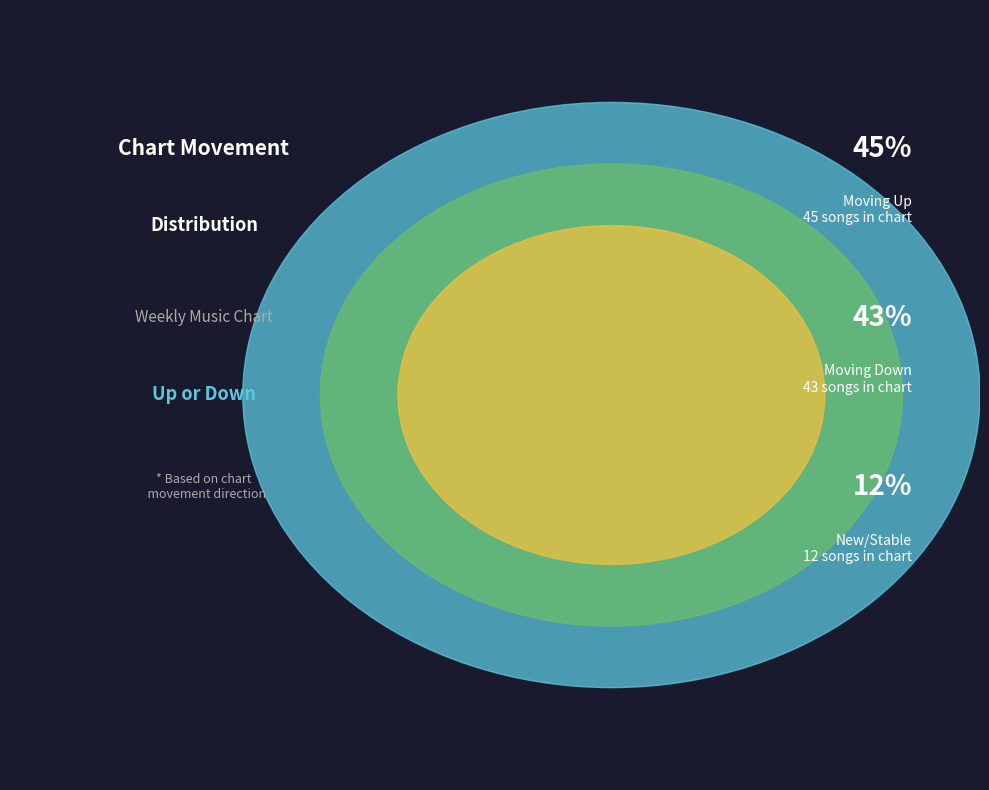

True or false: up accounts for 33% of the total.

False